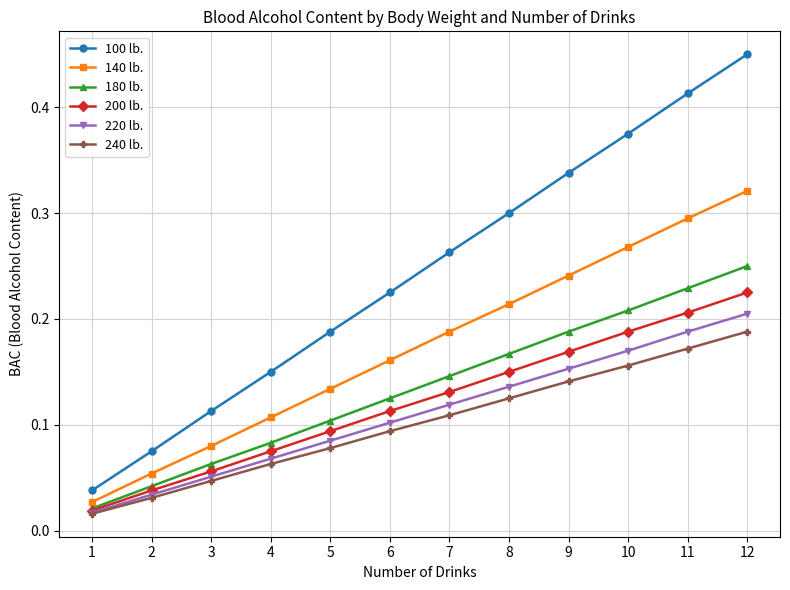

True or false: 180 lb. has a value of 0.3 at 10.

False